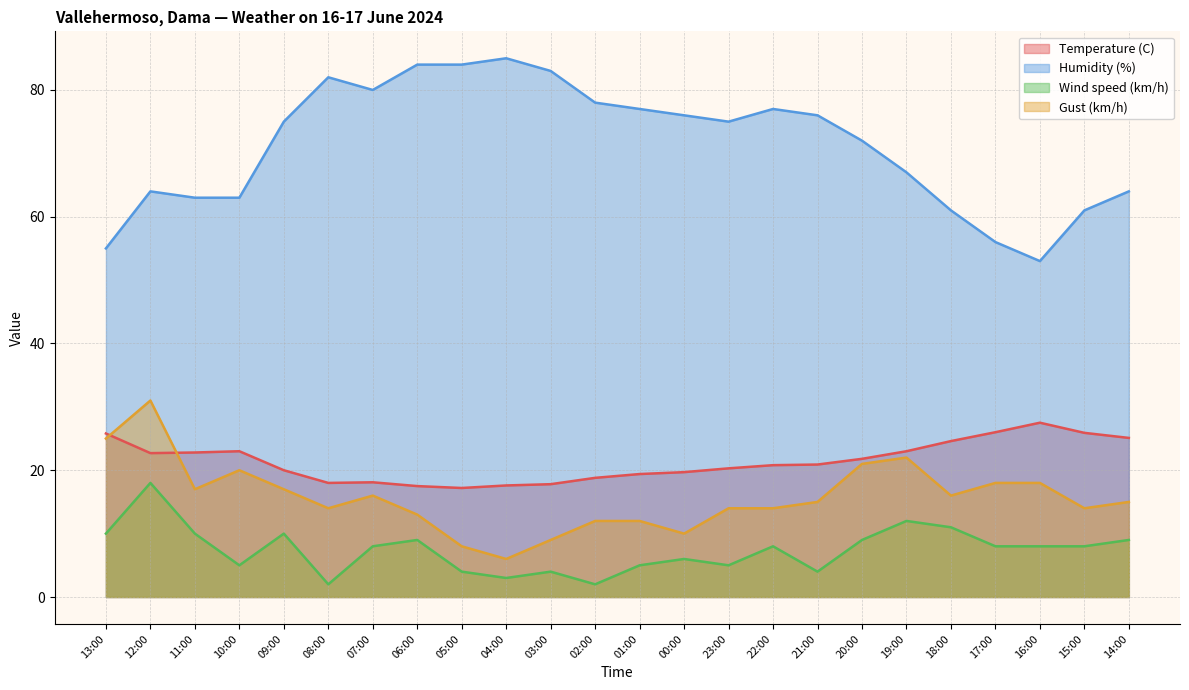

True or false: Gust (km/h) and Wind speed (km/h) intersect in this chart.

False